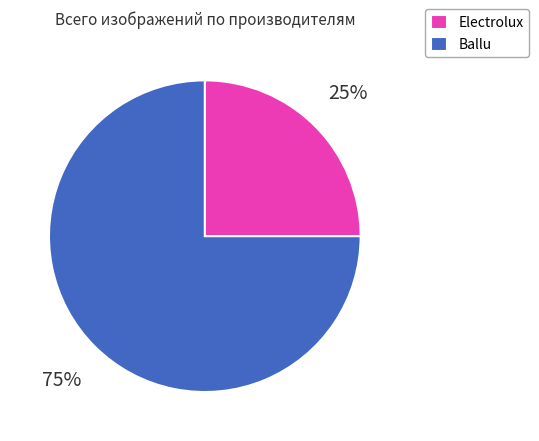

Is there any slice that represents more than half of the pie?

Yes